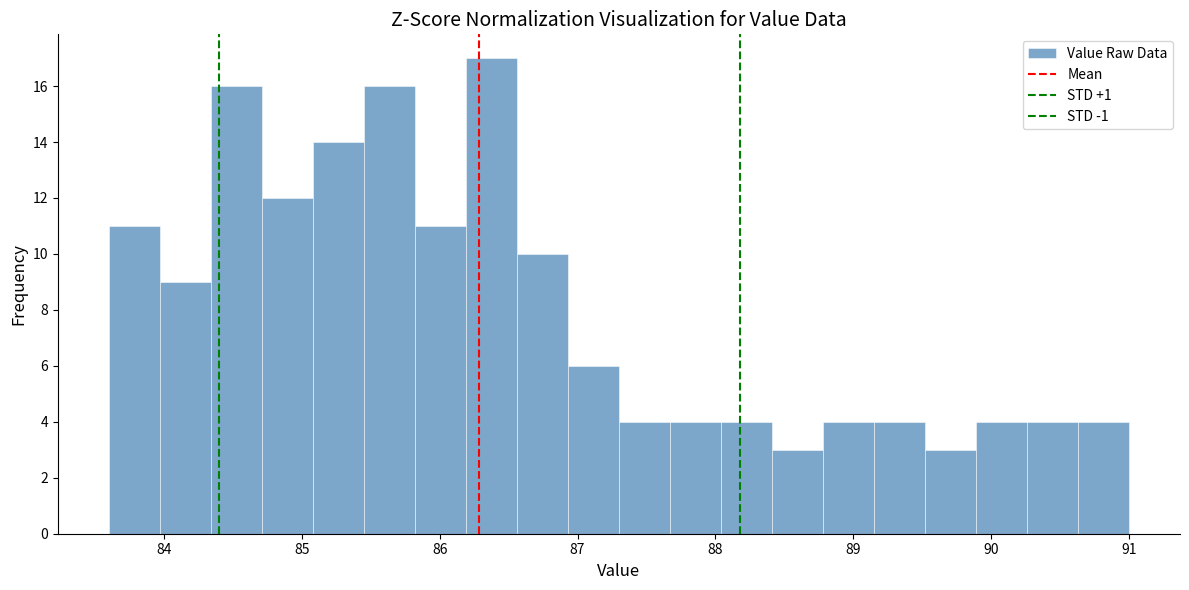

Around what value on the x-axis is the tallest bar? Give the approximate position of its centre, as read against the axis.

86.4